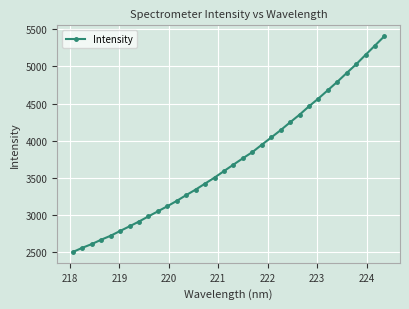

What is the value of the 11th point from the left?

3114.5